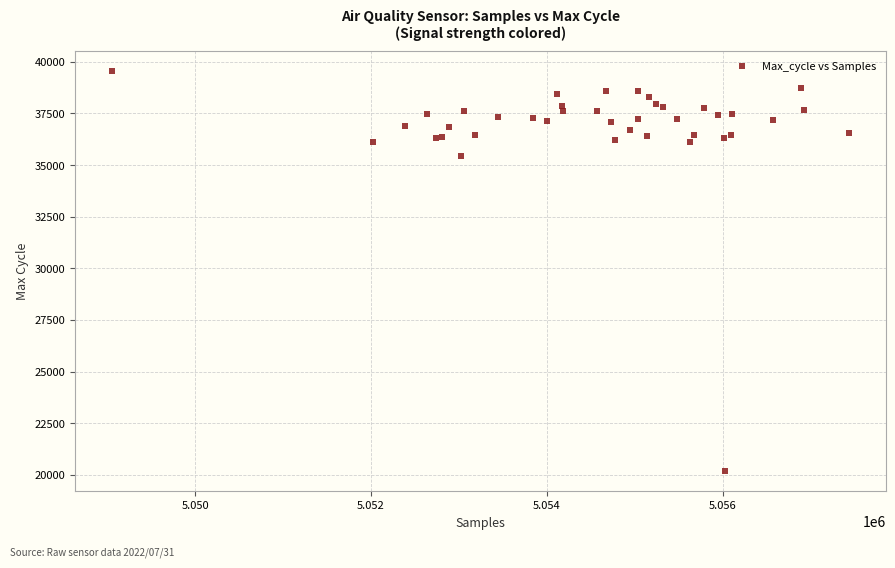

What Y value in the scatter plot is closest to 29858?

35432